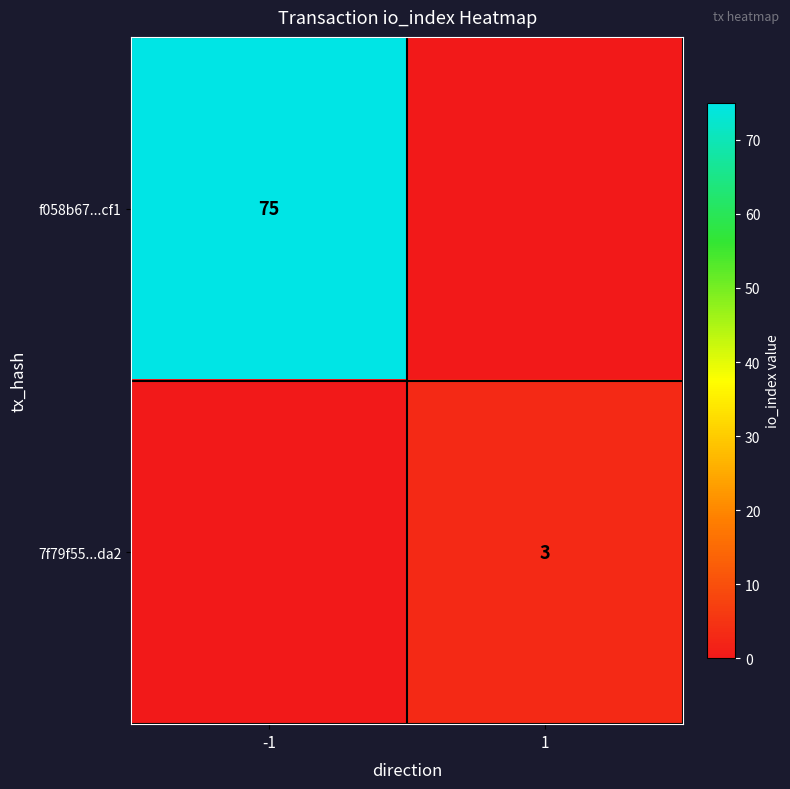

The f058b67...cf1 series shows 75 at -1. True or false?

True